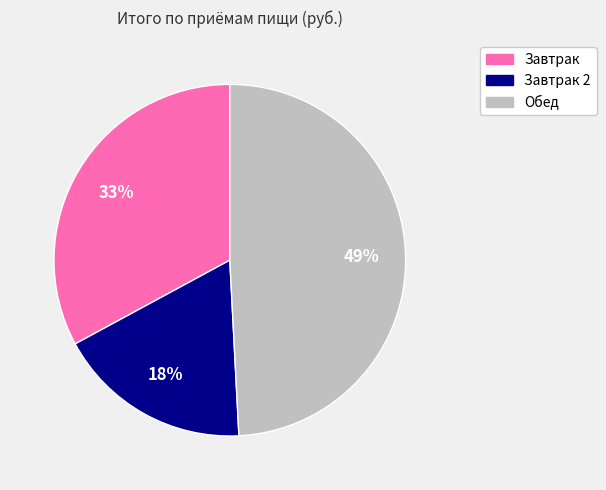

To the nearest percent, what percentage of the pie is Обед?

49%